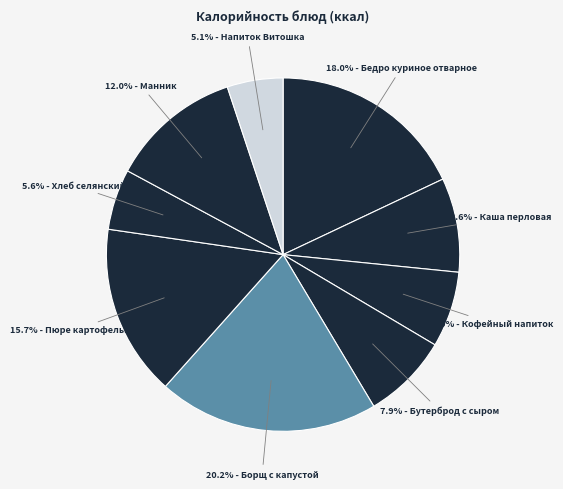

Rank the categories by value from highest to lowest.

Борщ с капустой, Бедро куриное отварное, Пюре картофельное, Манник, Каша перловая, Бутерброд с сыром, Кофейный напиток, Хлеб селянский, Напиток Витошка